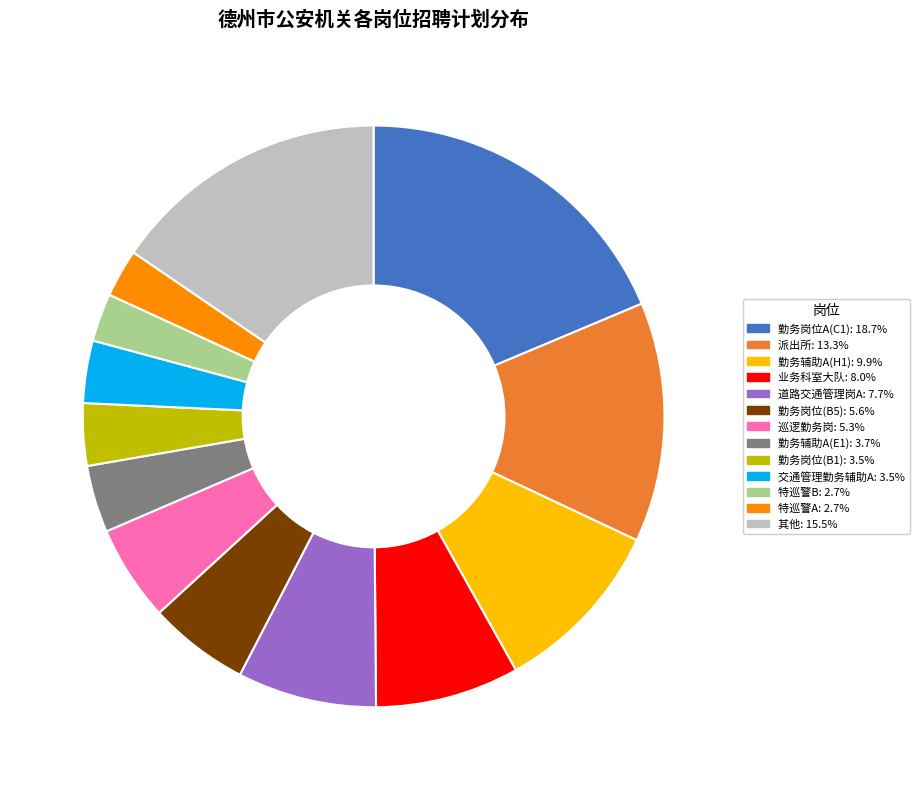

What is the ratio of the value at 其他: 15.5% to the value at 派出所: 13.3%?

1.2